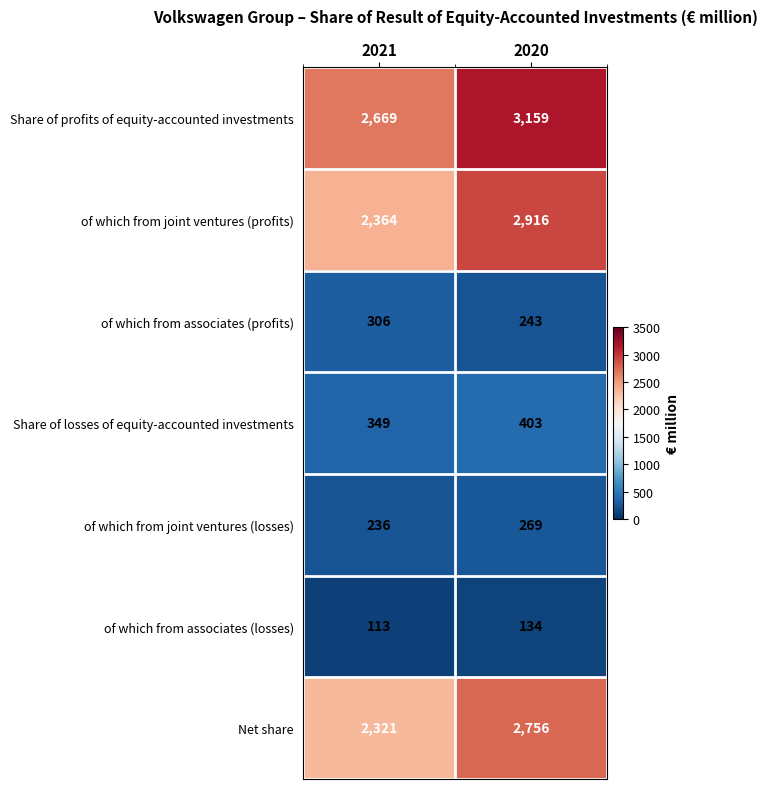

The of which from joint ventures (profits) series shows 3710 at 2021. True or false?

False